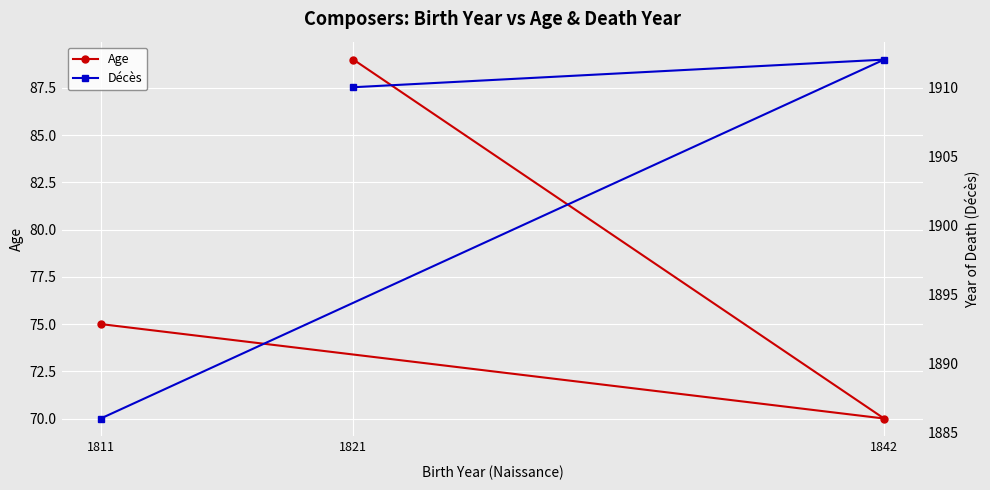

Reading left to right, list all the values displayed in this chart.

Age: 75	70	89
Décès: 1886	1912	1910